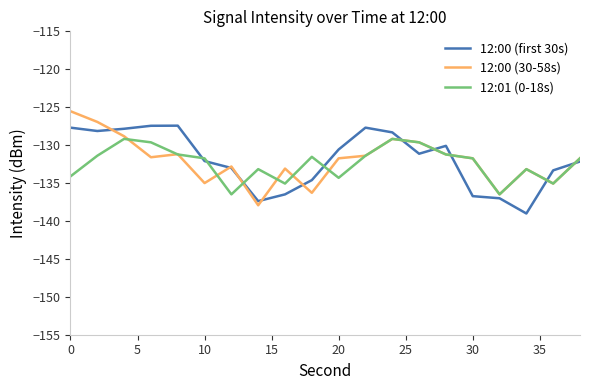

Rank the series by their maximum value, from highest to lowest.

12:00 (30-58s), 12:00 (first 30s), 12:01 (0-18s)